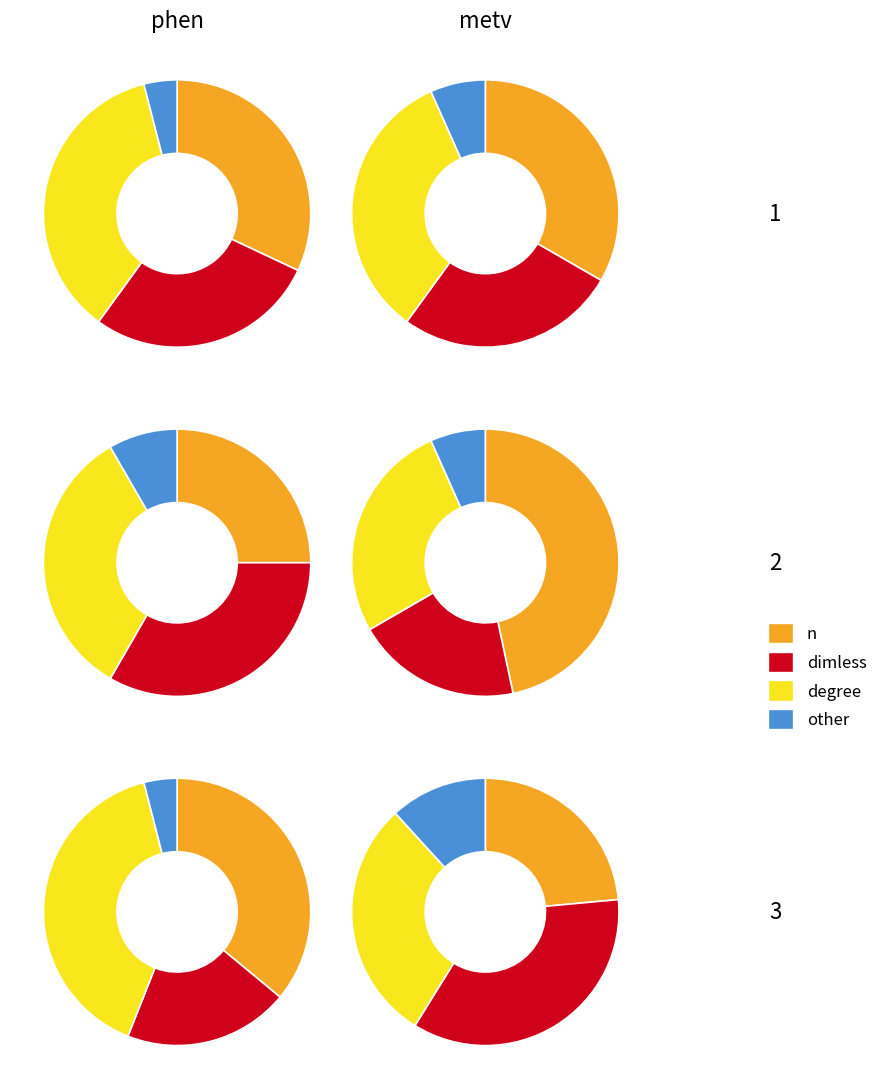

How much of the chart is everything except dimless?

84.6%